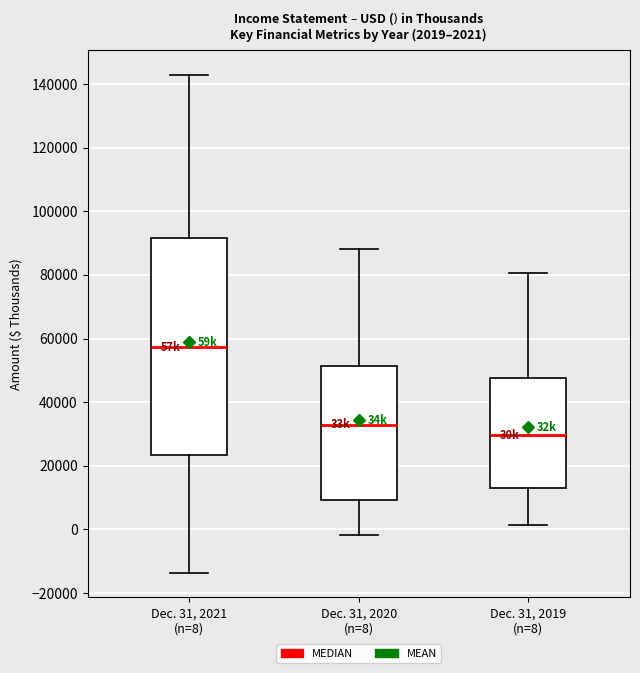

Which box is the tallest, from its lower edge to its upper edge?

Dec. 31, 2021 (n=8)